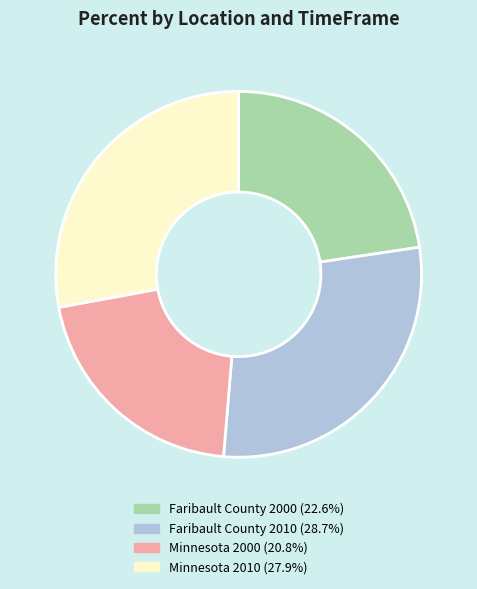

Combined, do Minnesota 2000 and Faribault County 2000 account for over 50%?

No